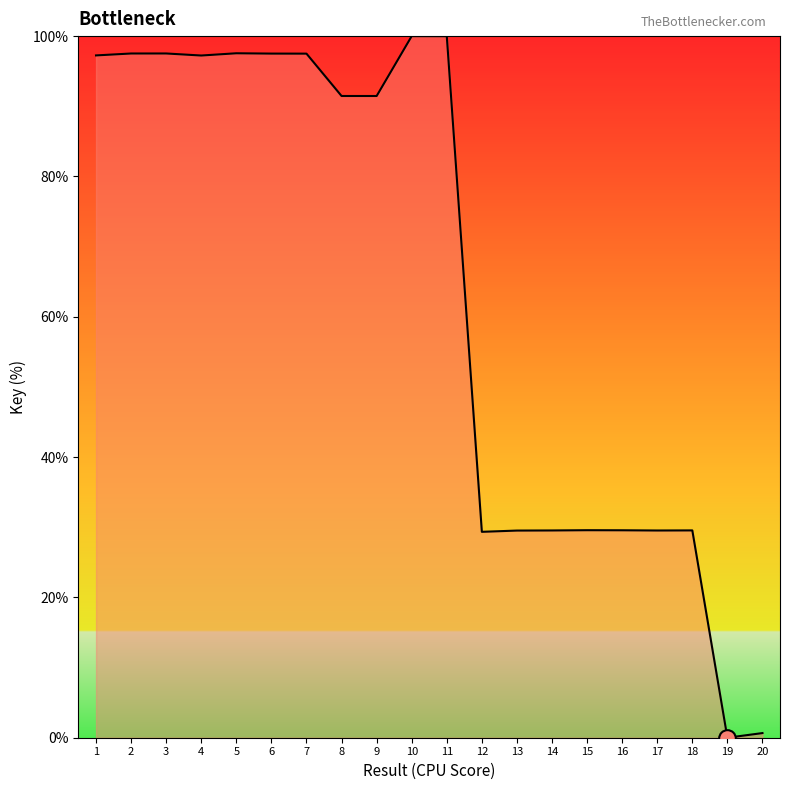

Does the chart display data point markers on the line(s)?

No